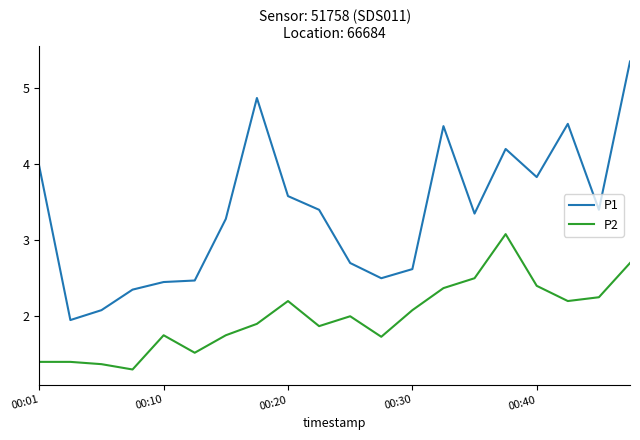

What is the minimum value shown in the chart?

1.3